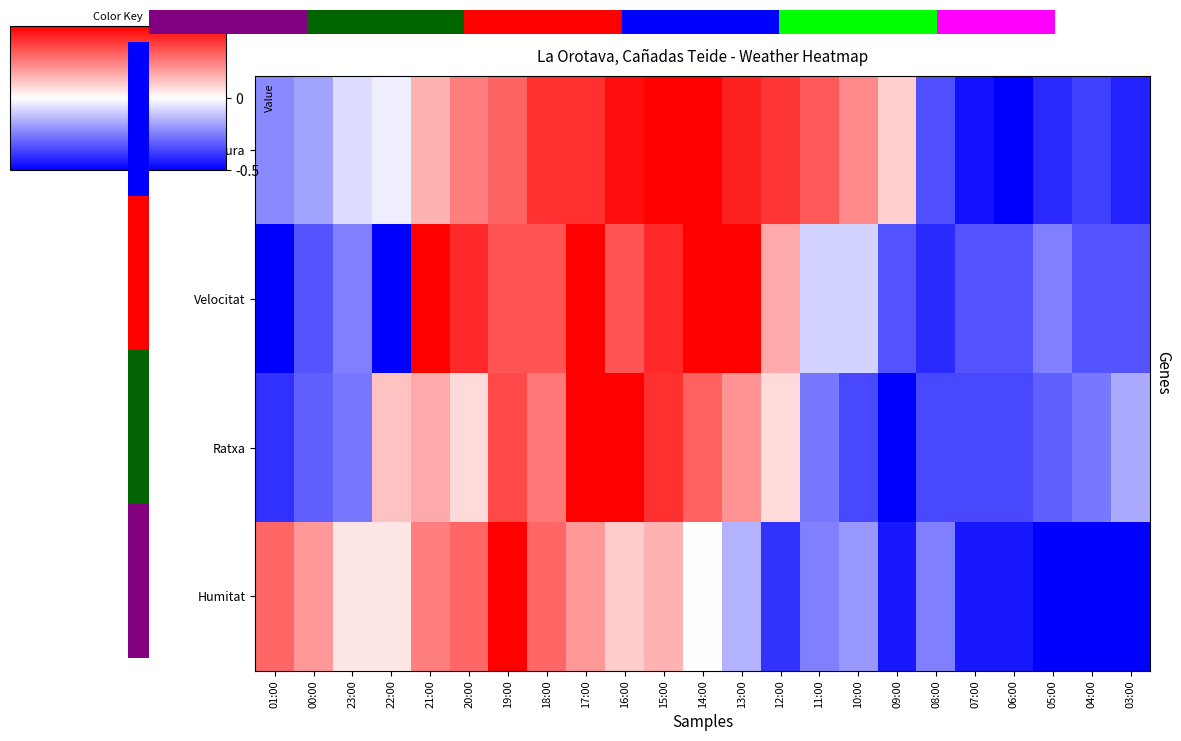

Is the value of Ratxa at 23:00 greater than the value of Humitat at 09:00?

Yes